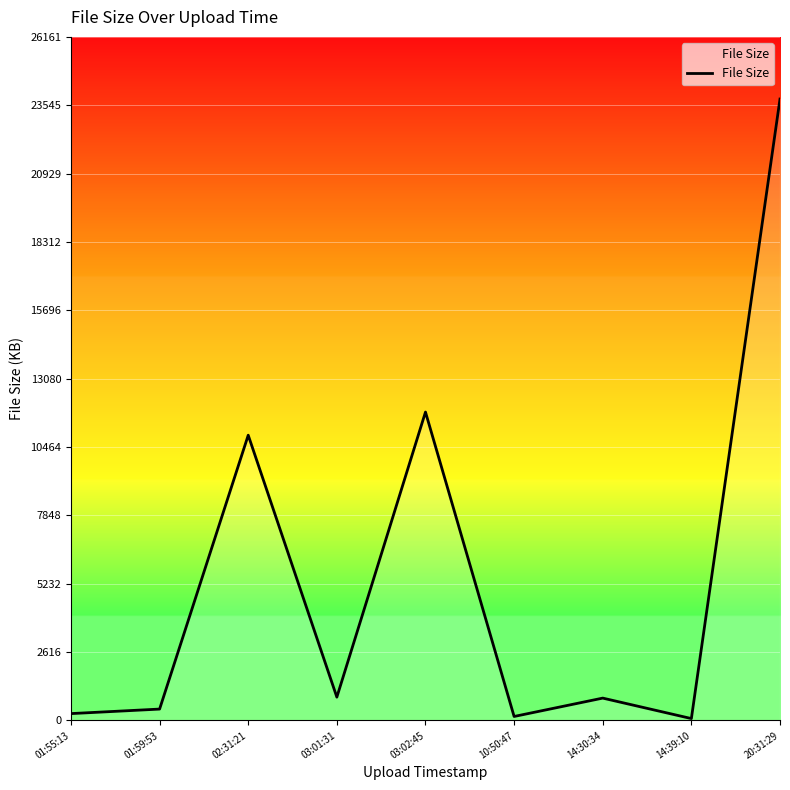

The chart shows a value of 855 at 14:30:34. True or false?

True